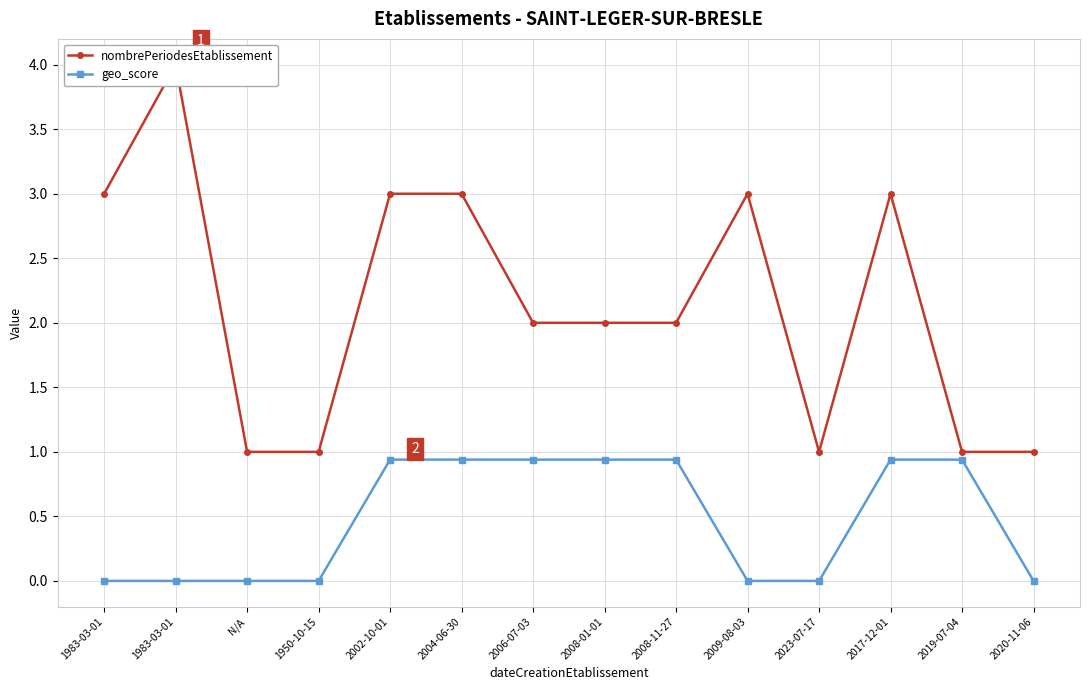

At how many categories does at least one series exceed 1?

9